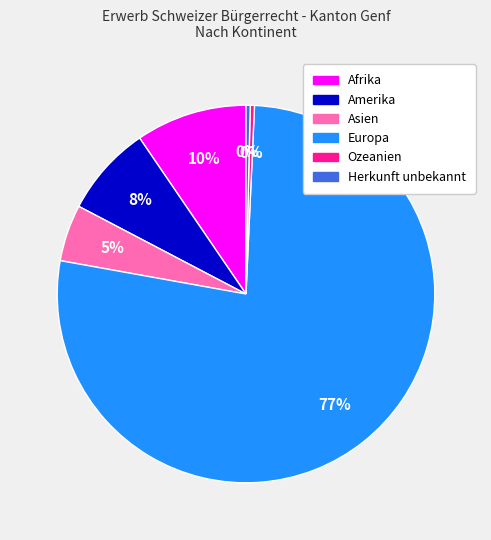

Which slice is the largest?

Europa